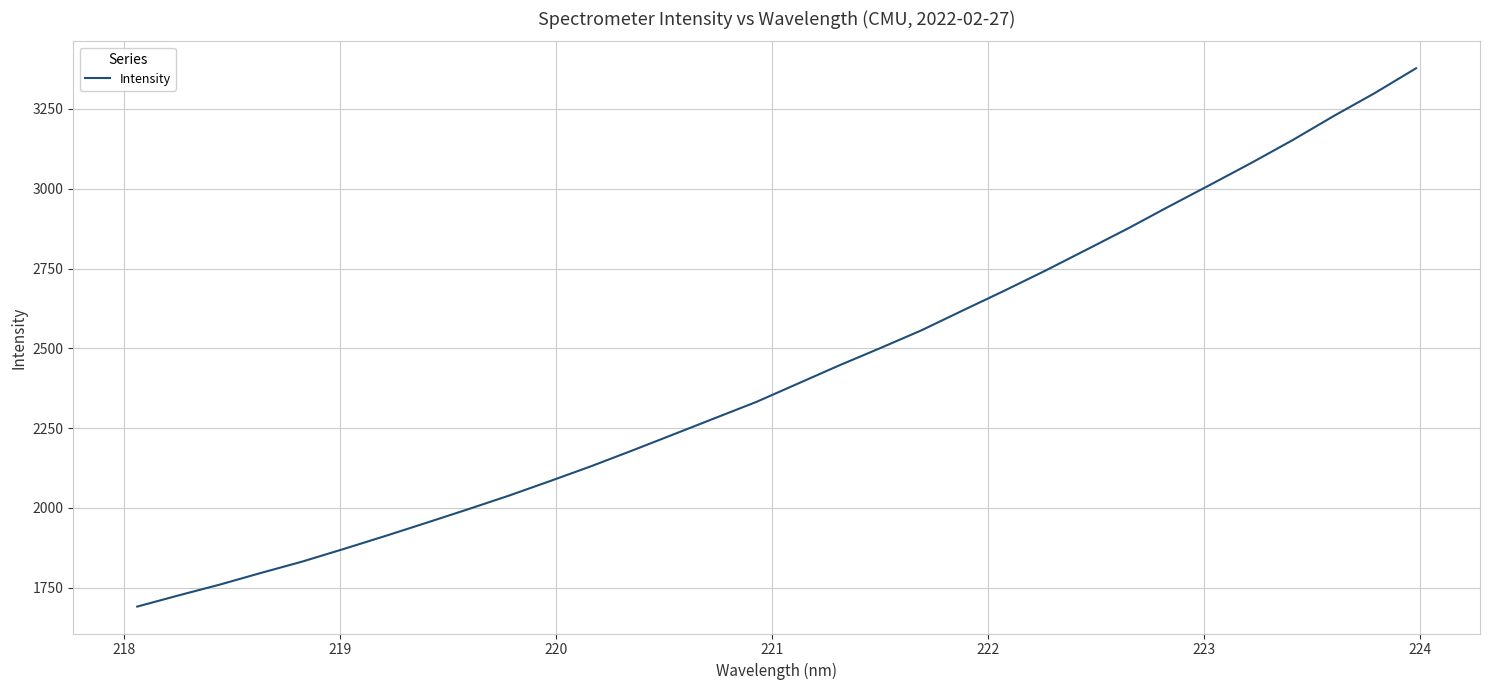

What is the maximum value shown in the chart?

3377.5